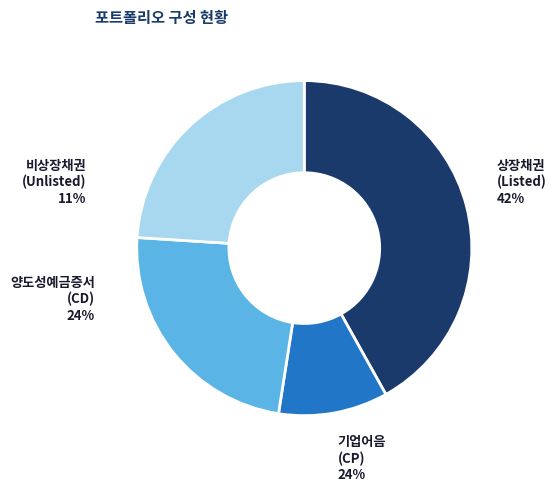

What percentage do Debt Instruments (Listed) and Commercial Paper together represent?

65.9%